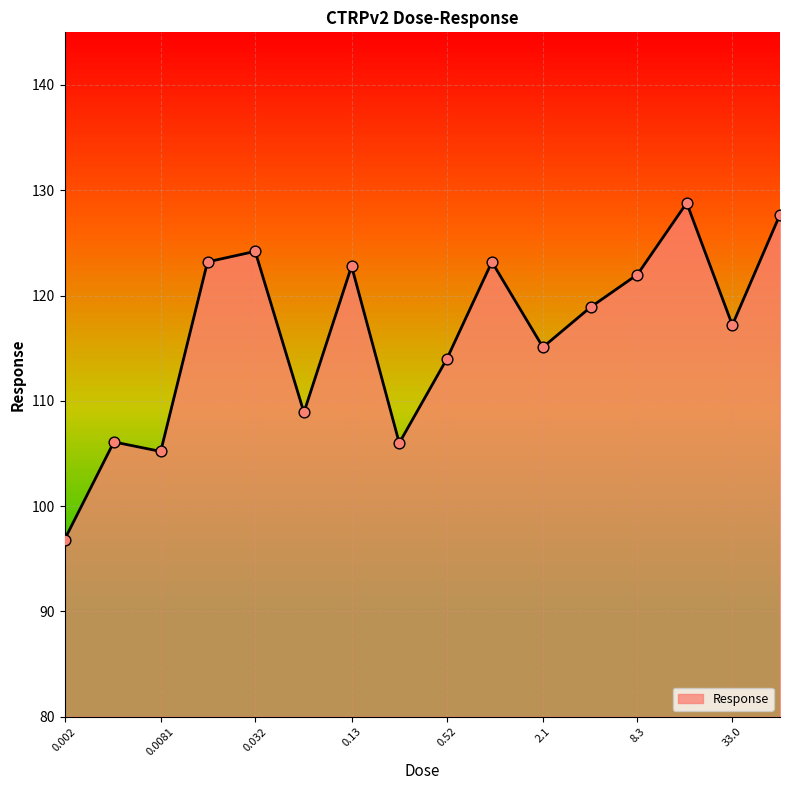

What is the minimum value shown in the chart?

96.8